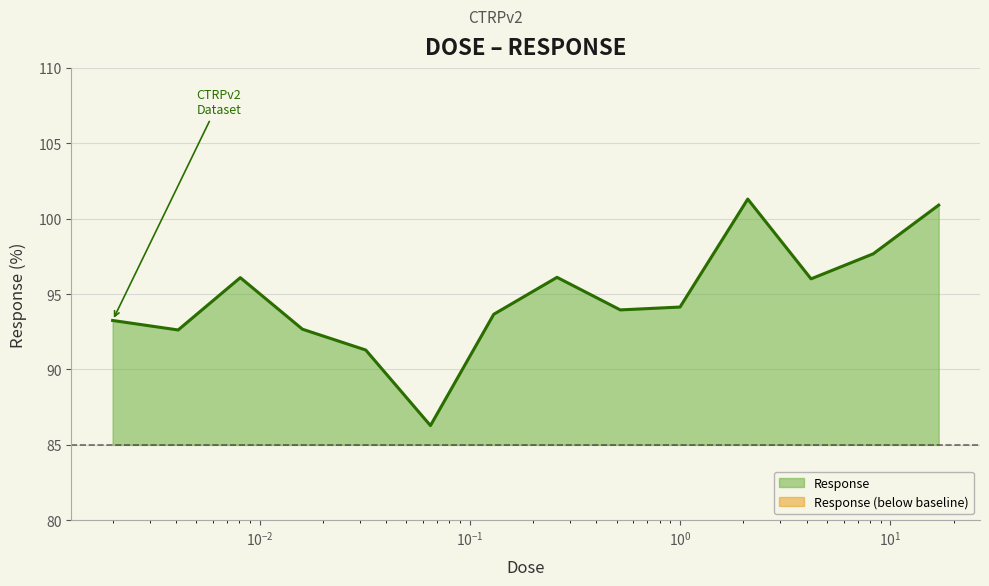

Which label corresponds to the smallest value in the chart?

0.065